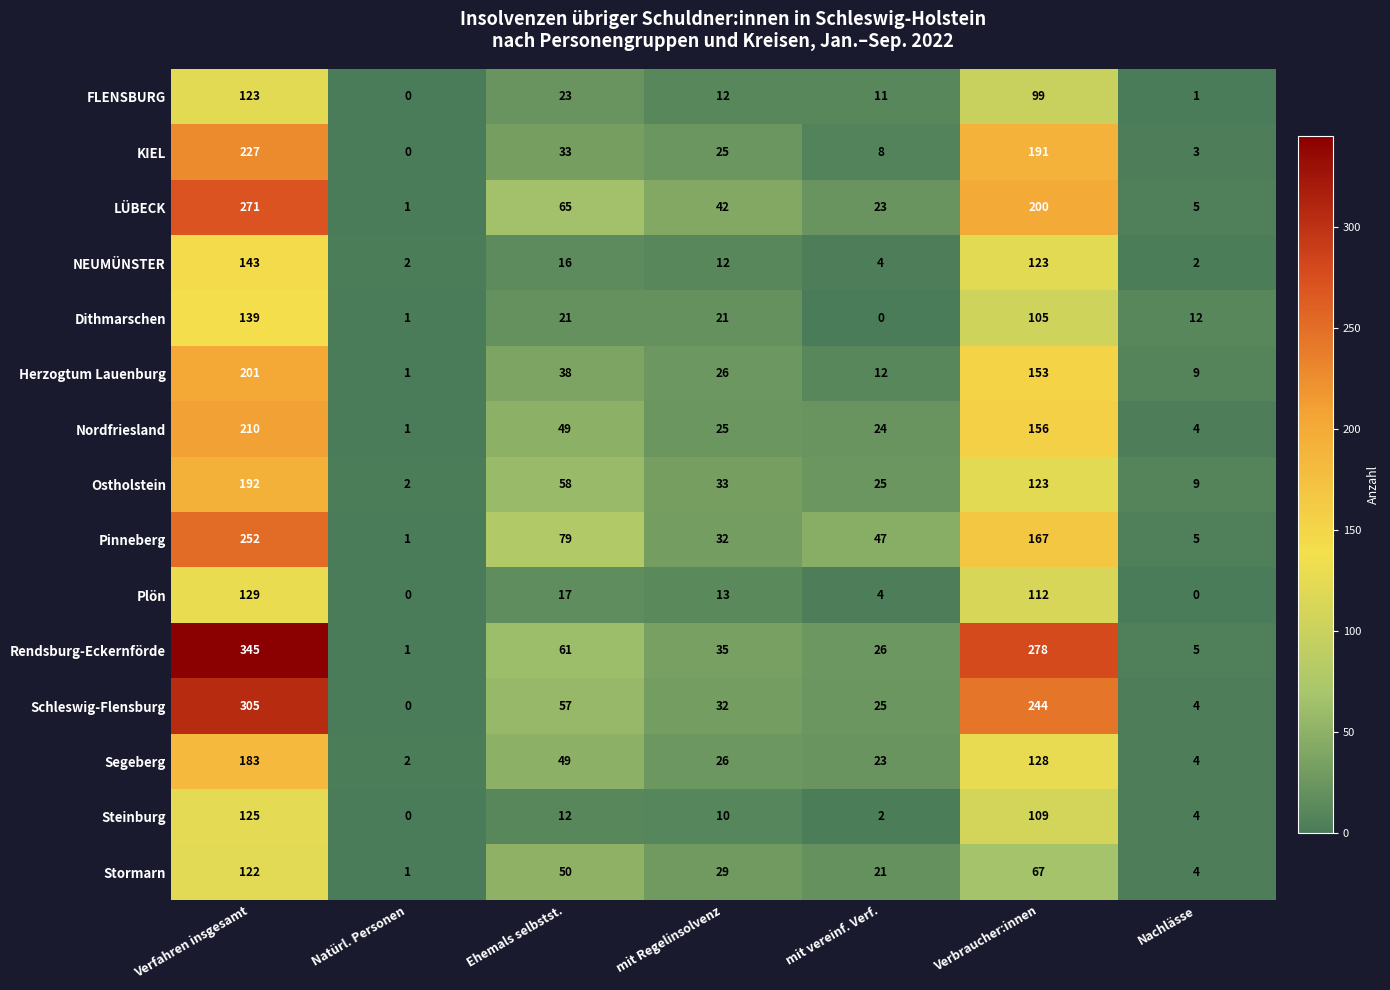

Which category has the highest value across all series?

Verfahren insgesamt